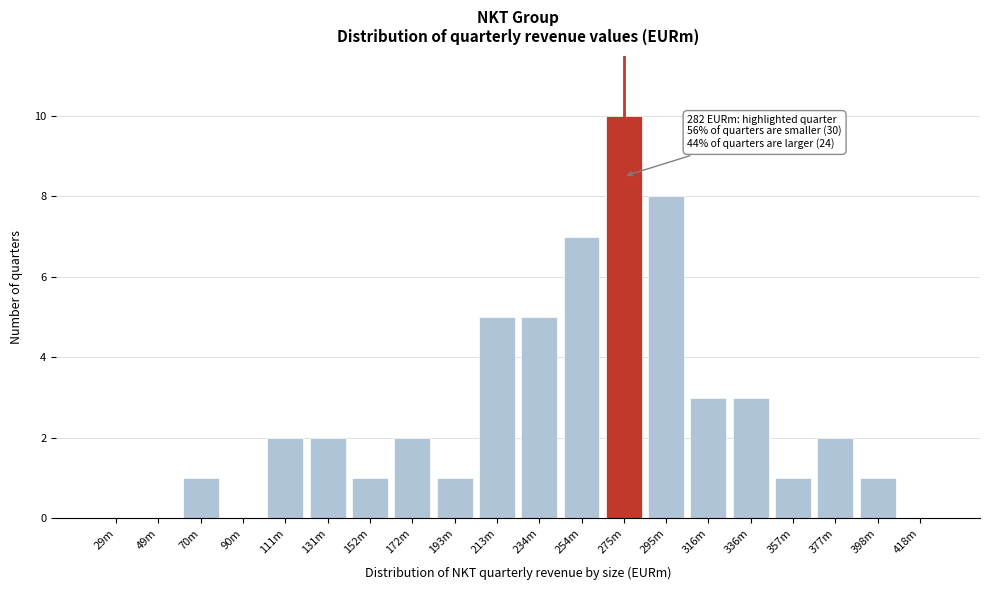

Reading left to right, list all the values displayed in this chart.

29m=0	49m=0	70m=1	90m=0	111m=2	131m=2	152m=1	172m=2	193m=1	213m=5	234m=5	254m=7	275m=10	295m=8	316m=3	336m=3	357m=1	377m=2	398m=1	418m=0